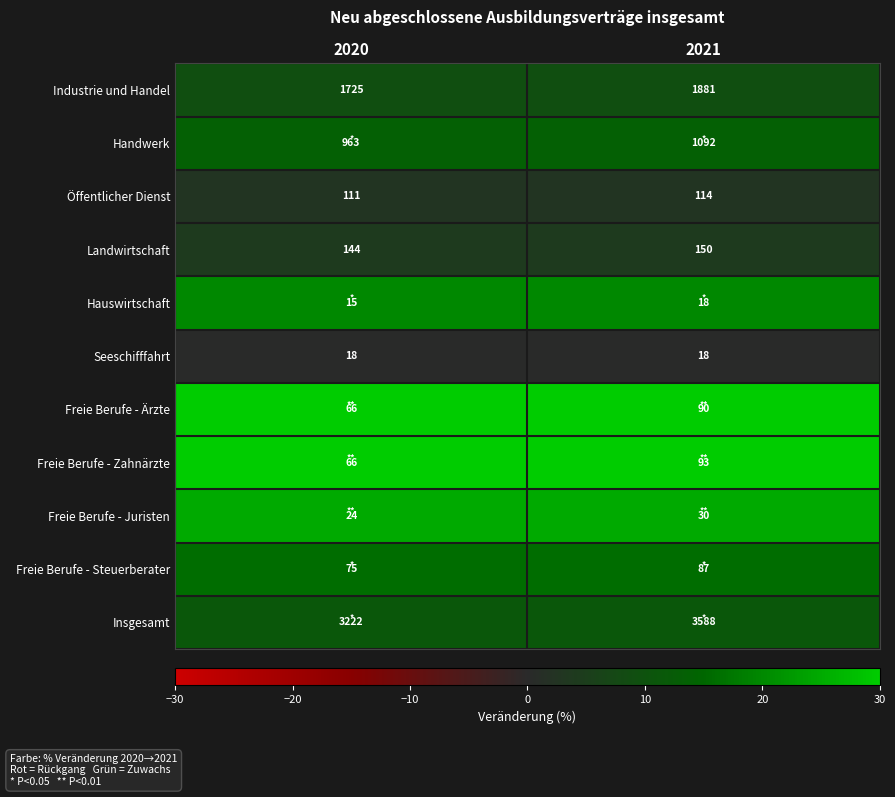

What is the difference between the highest and lowest values at 2021?

3570